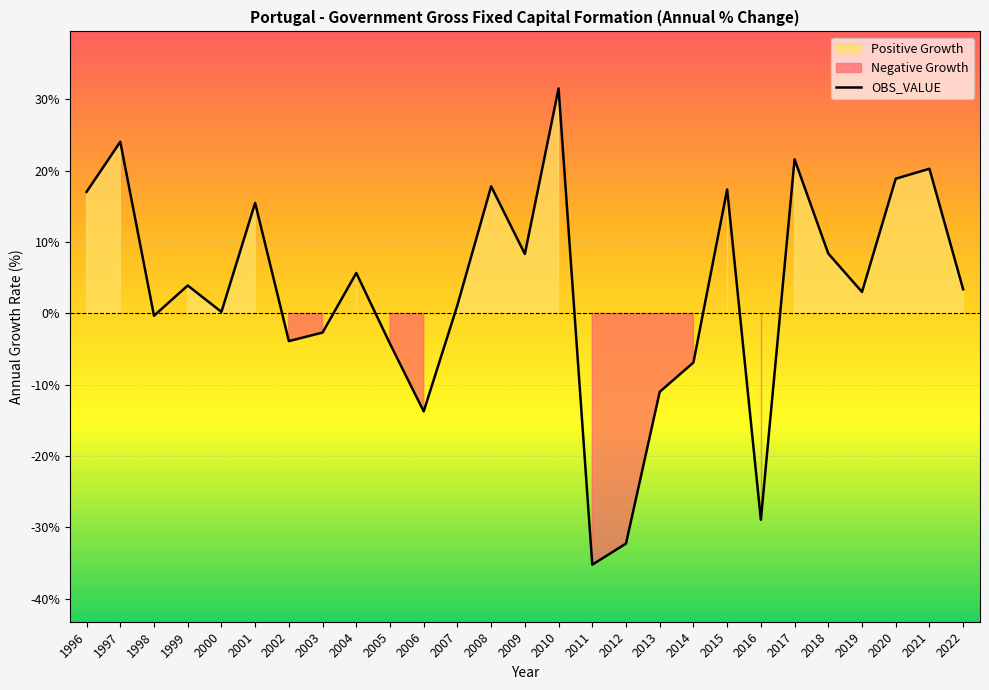

List the labels in order of value, smallest first.

2011, 2012, 2016, 2006, 2013, 2014, 2005, 2002, 2003, 1998, 2000, 2007, 2019, 2022, 1999, 2004, 2009, 2018, 2001, 1996, 2015, 2008, 2020, 2021, 2017, 1997, 2010